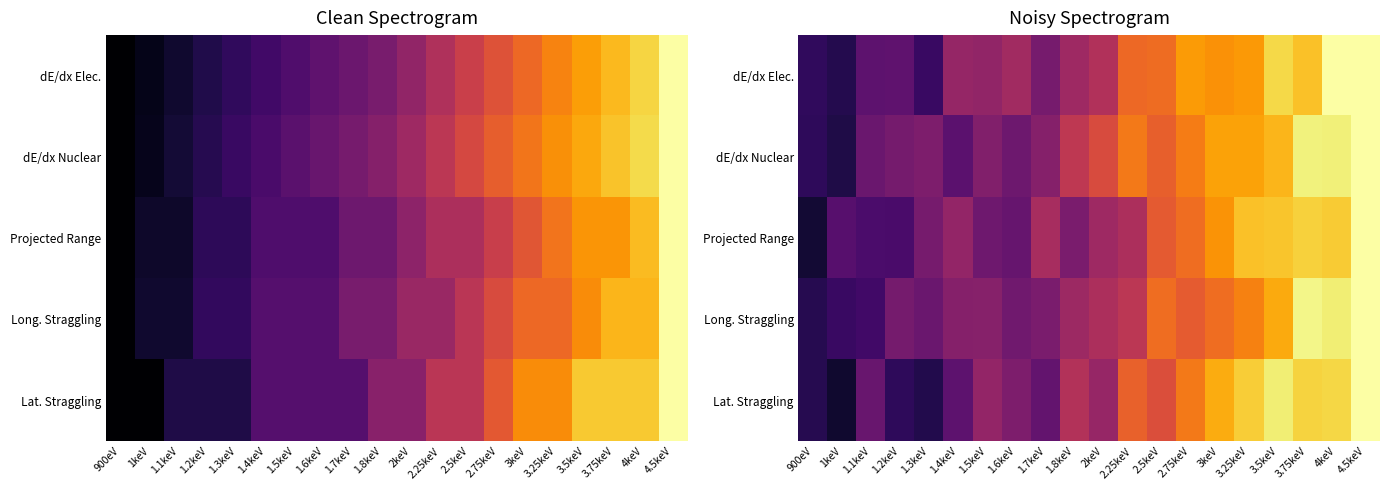

What is the approximate value of dE/dx Elec. at 1.5keV?

0.4